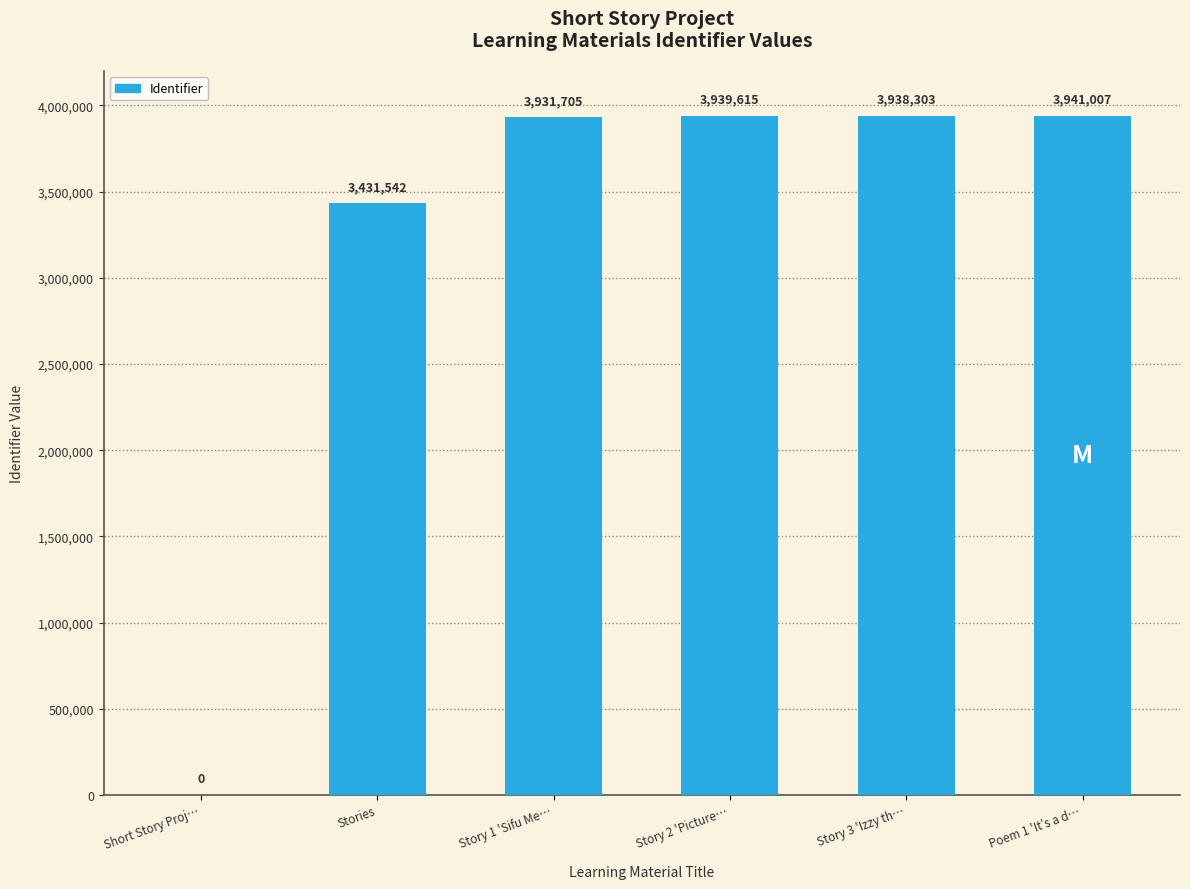

Are the bars grouped side by side (vs. stacked)?

No